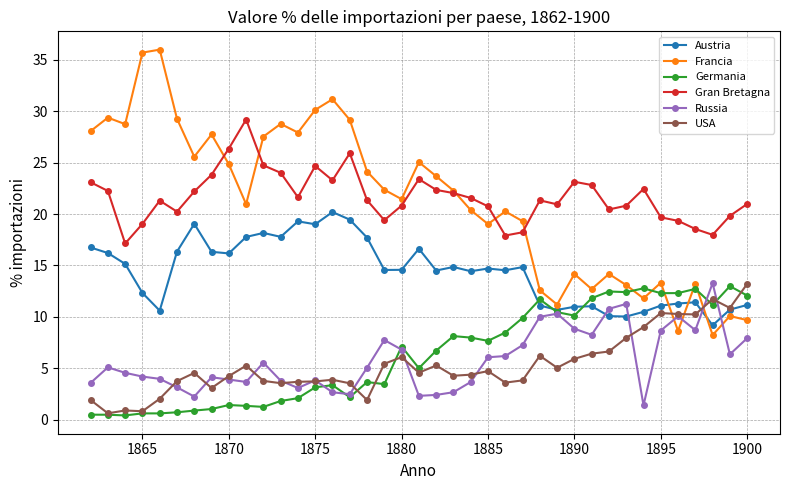

What is the value of the Austria point at the 16th from the left?

19.5